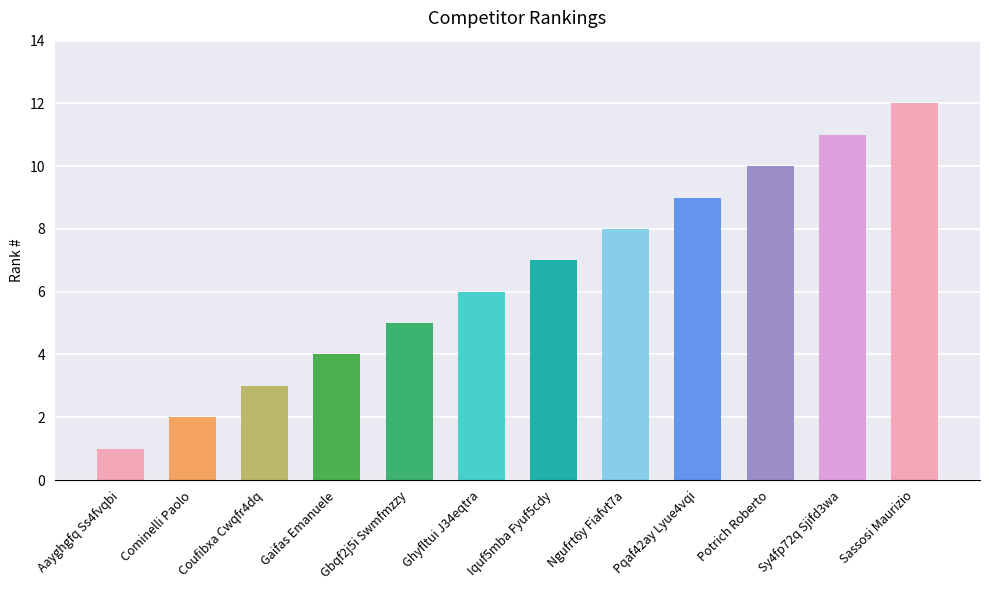

Is it true that the value at Sy4fp72q Sjifd3wa is 11?

True